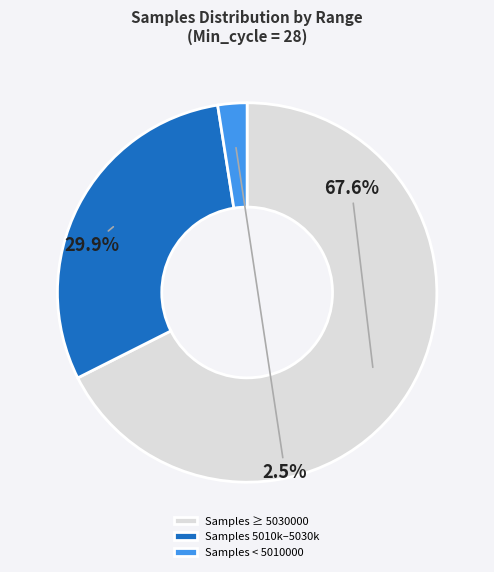

What is the ratio of the value at Samples ≥ 5030000 to the value at Samples 5010k–5030k?

2.3